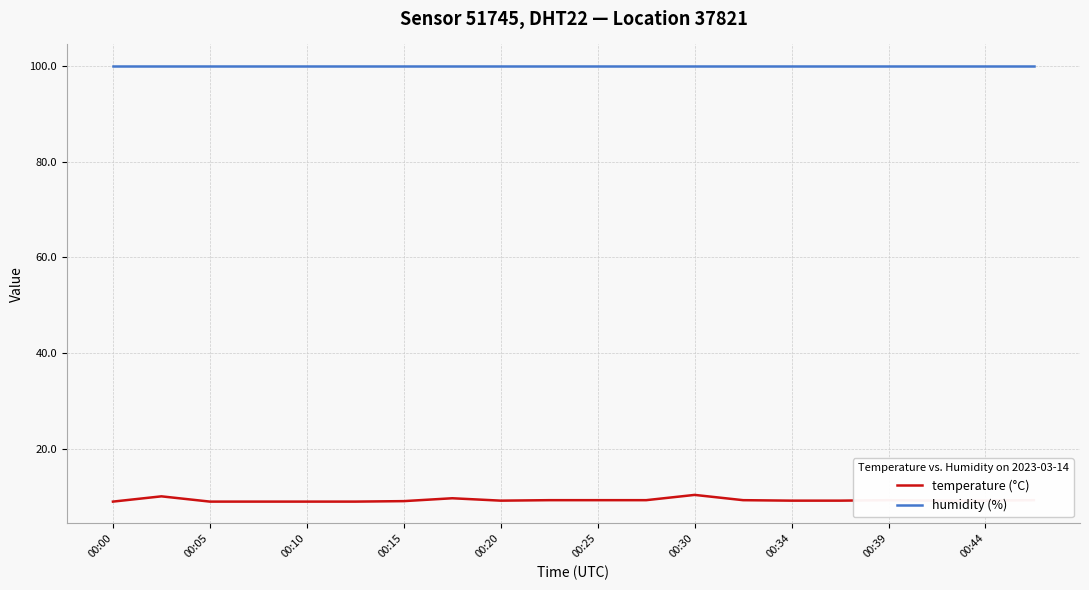

True or false: temperature (°C) and humidity (%) cross at least once.

False